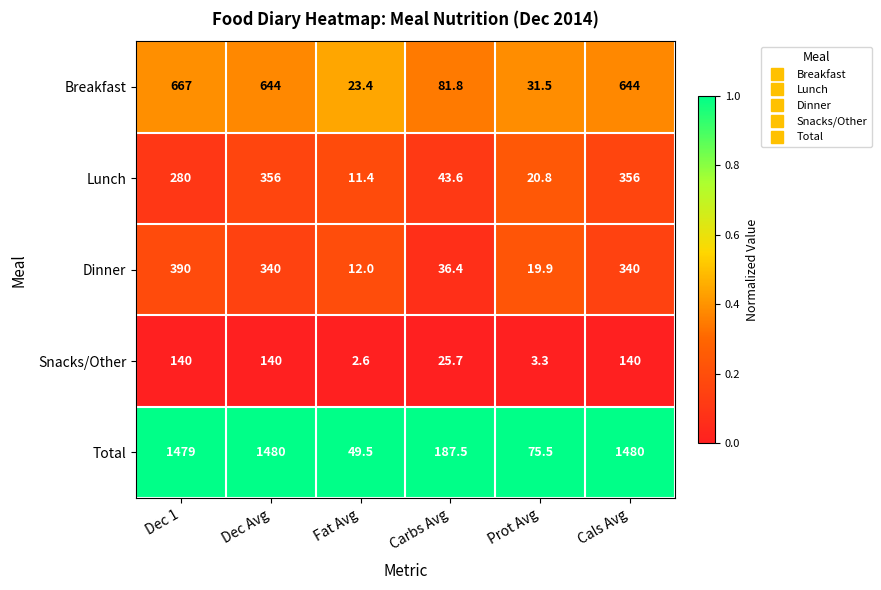

Reading left to right, extract all data points from this chart.

Breakfast: 667.0	644.0	23.4	81.8	31.5	644.0
Lunch: 280.0	356.0	11.4	43.6	20.8	356.0
Dinner: 390.0	340.0	12.0	36.4	19.9	340.0
Snacks/Other: 140.0	140.0	2.6	25.7	3.3	140.0
Total: 1479.0	1480.0	49.5	187.5	75.5	1480.0